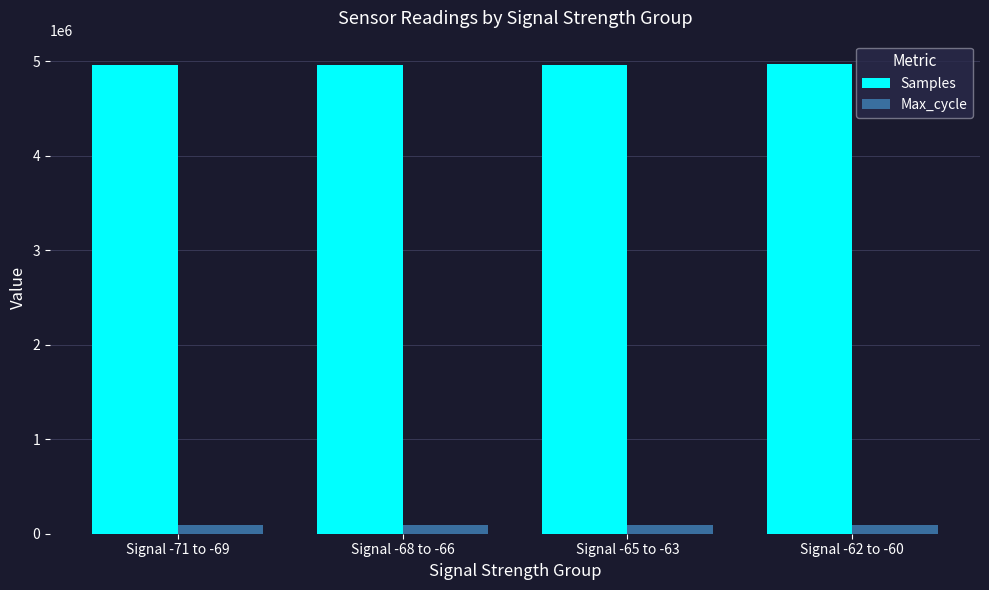

How many categories are shown in the chart?

4